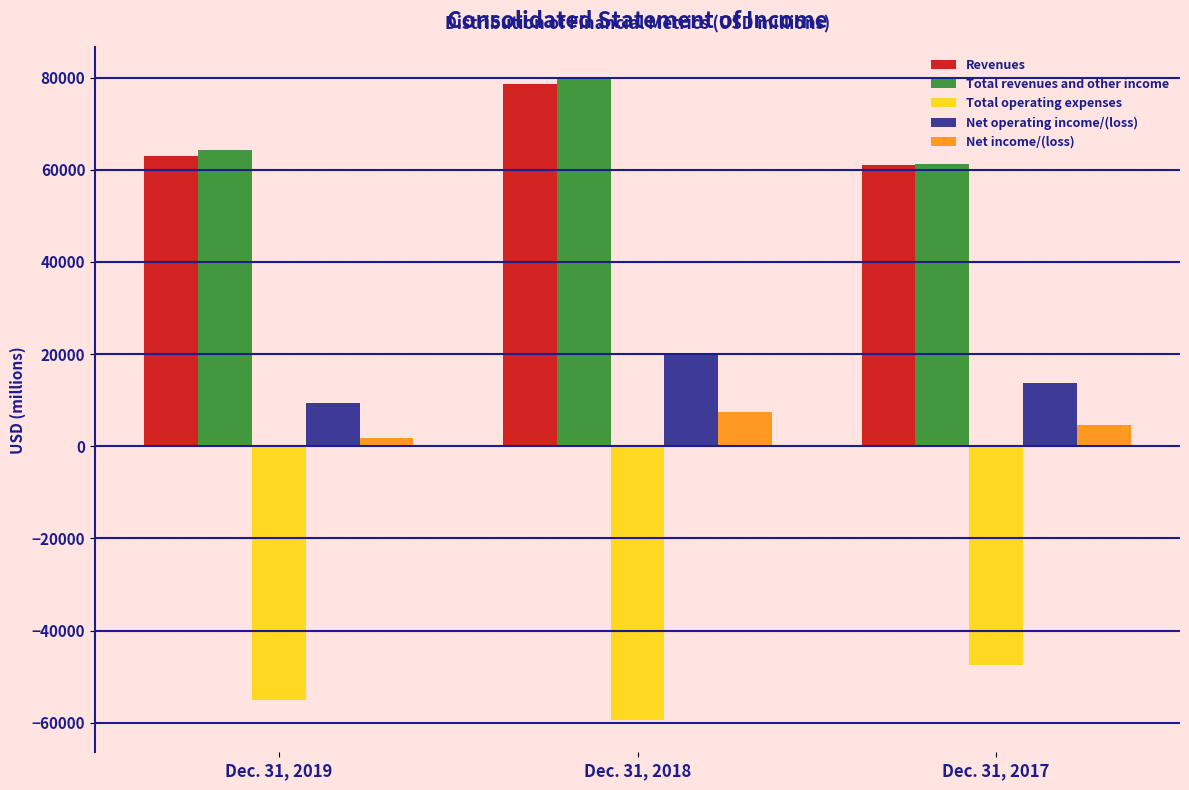

Reading left to right, what are all the values shown in this chart?

Revenues: Dec. 31, 2019=62911	Dec. 31, 2018=78555	Dec. 31, 2017=60971
Total revenues and other income: Dec. 31, 2019=64357	Dec. 31, 2018=79593	Dec. 31, 2017=61187
Total operating expenses: Dec. 31, 2019=-55058	Dec. 31, 2018=-59456	Dec. 31, 2017=-47416
Net operating income/(loss): Dec. 31, 2019=9299	Dec. 31, 2018=20137	Dec. 31, 2017=13771
Net income/(loss): Dec. 31, 2019=1851	Dec. 31, 2018=7538	Dec. 31, 2017=4598